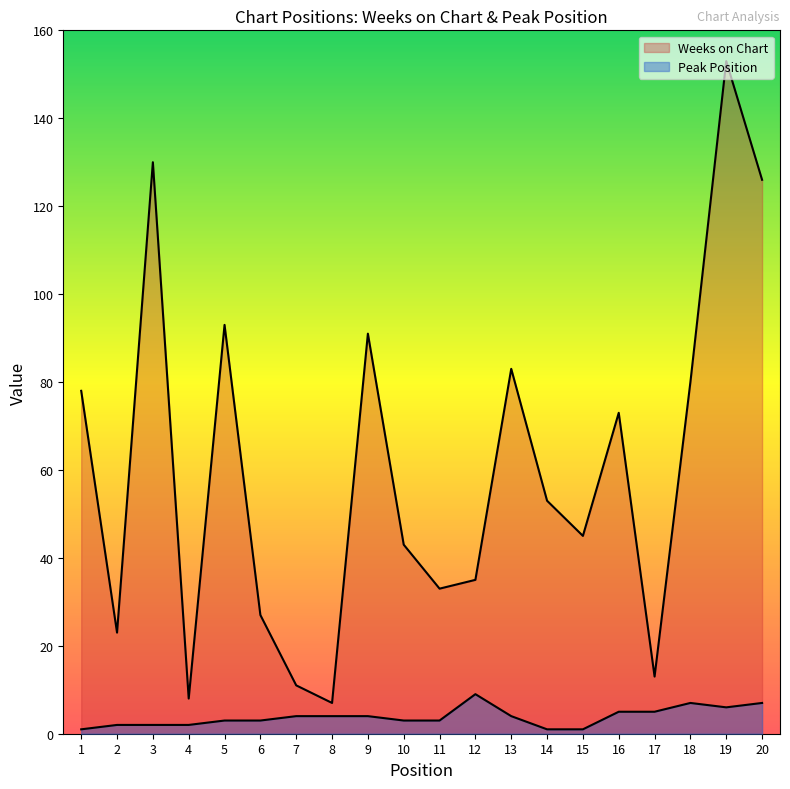

What is the minimum value for Peak Position?

1